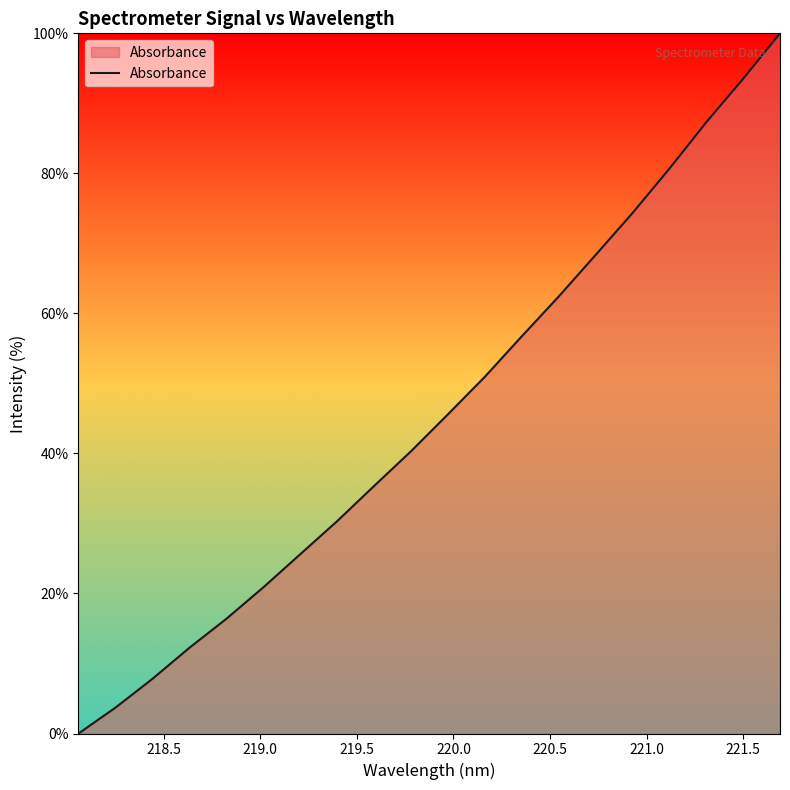

What is the maximum value shown in the chart?

100.0